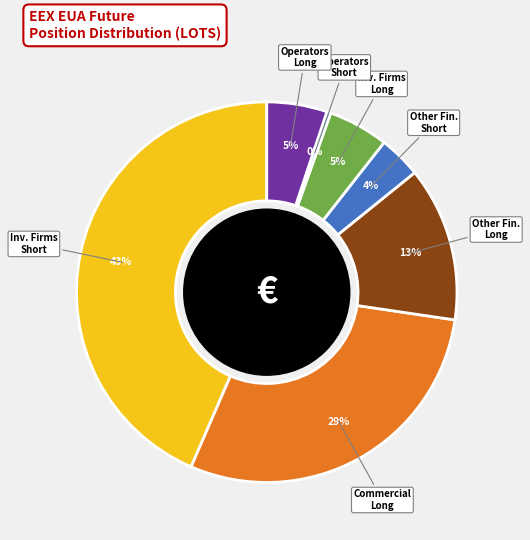

Between Inv. Firms Long and Inv. Firms Short, which is larger?

Inv. Firms Short